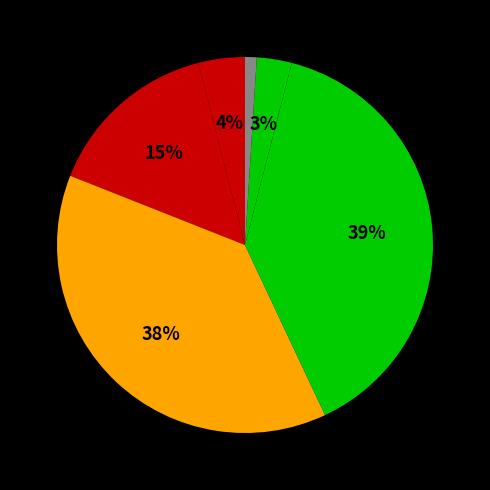

Rank the categories by value from highest to lowest.

ვენდობი, ნეიტრალური, არ ვენდობი, საერთოდ არ ვენდობი, სრულად ვენდობი, არ ვიცი/უარი პასუხზე